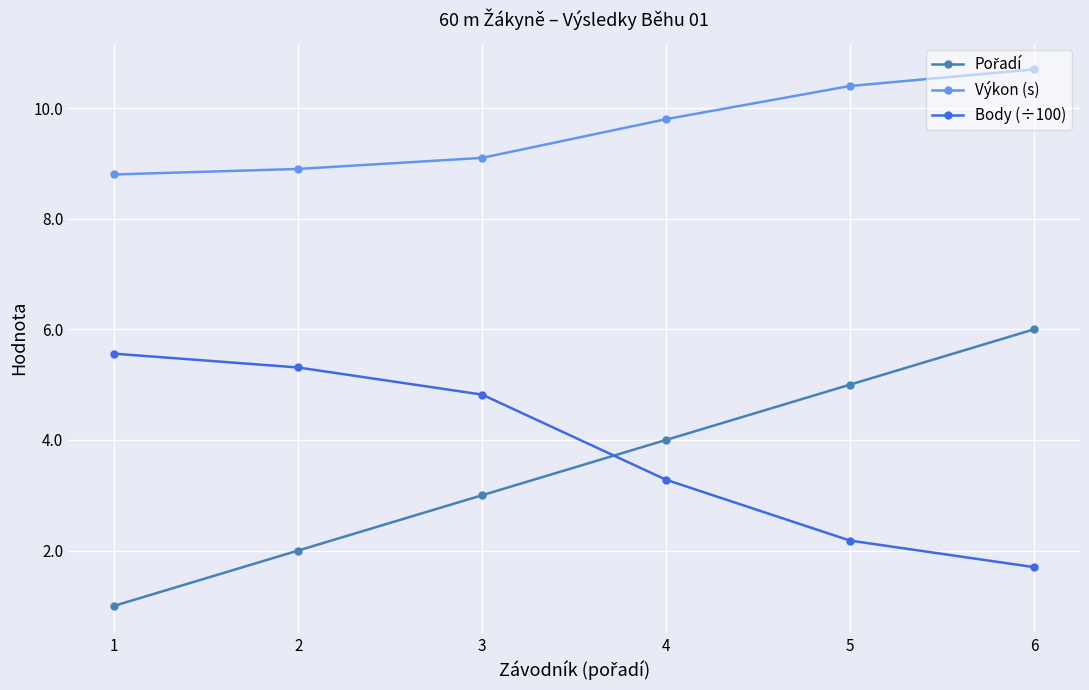

What is the difference between the second highest and minimum values in the Body (÷100) series?

3.6